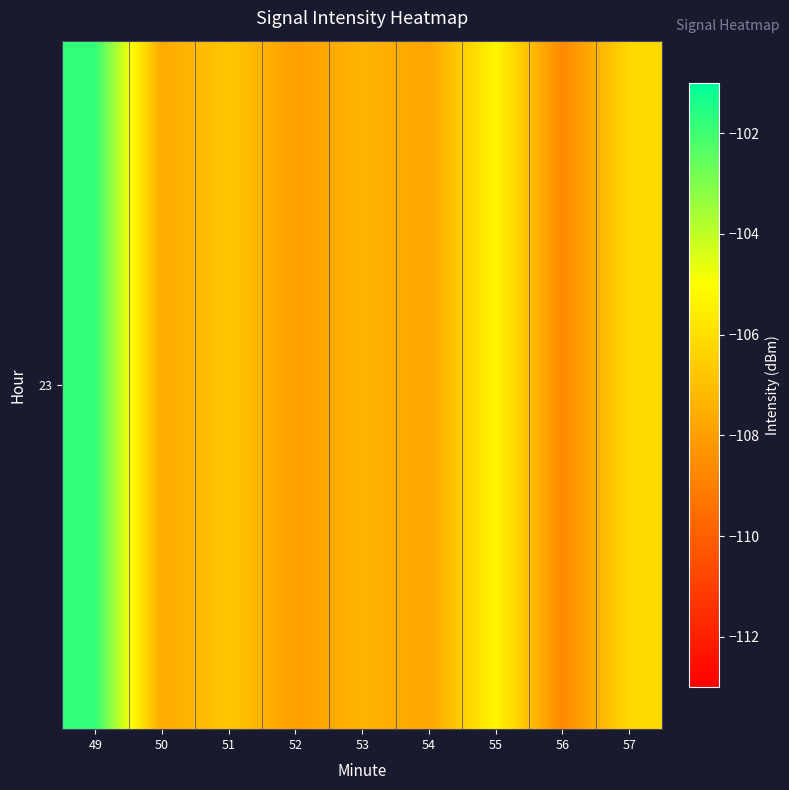

Reading left to right, transcribe all the data shown in this chart.

49=-101.8	50=-107.7	51=-106.8	52=-108.0	53=-107.4	54=-107.8	55=-105.3	56=-108.7	57=-106.2